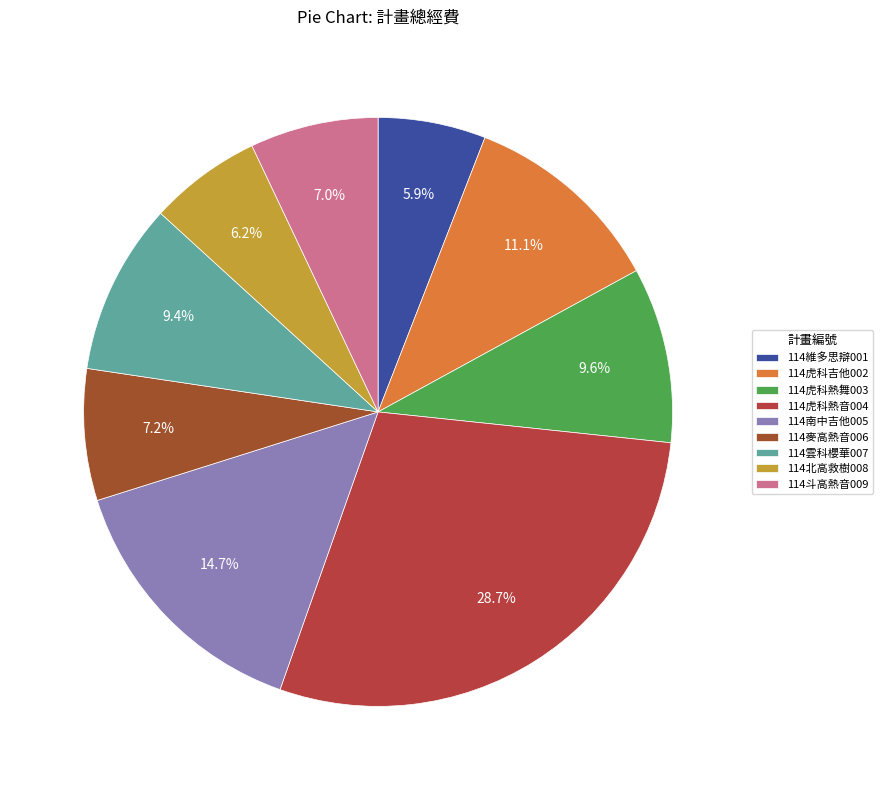

To the nearest percent, what percentage of the pie is 114虎科熱舞003?

10%